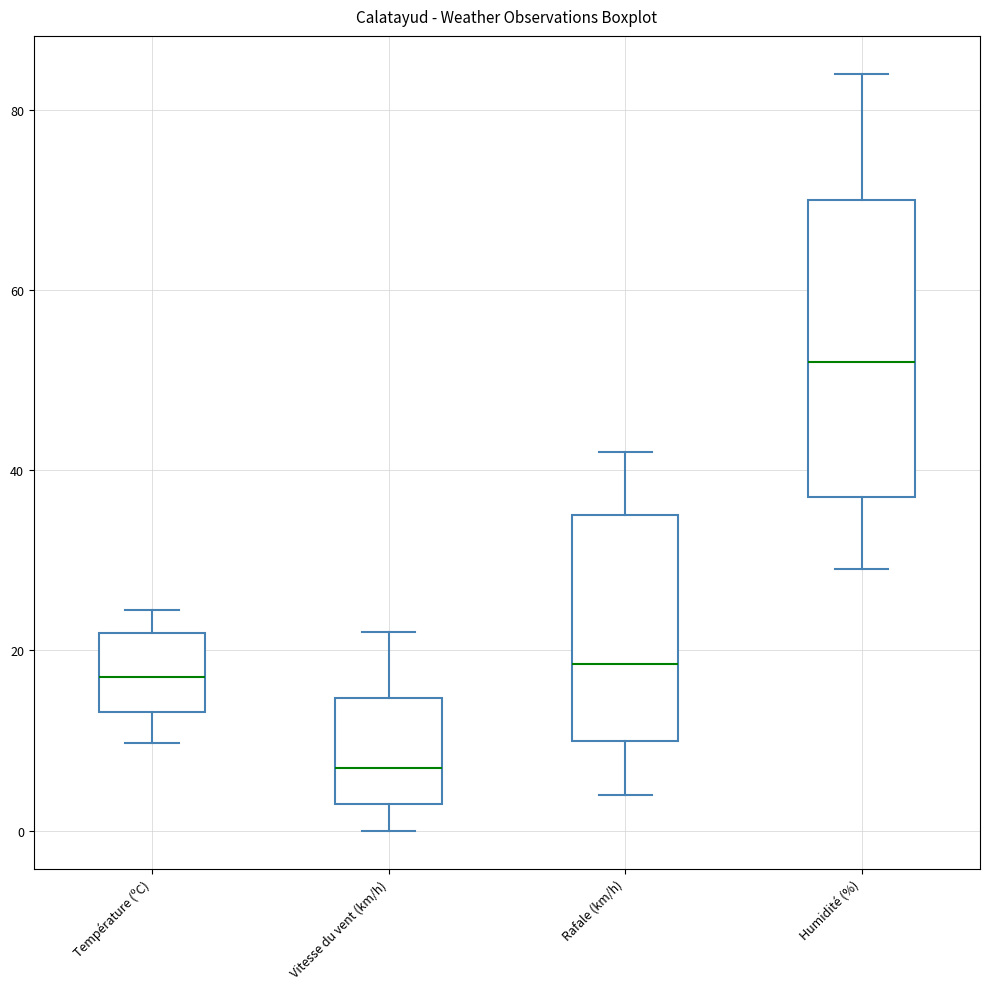

Which box is the tallest, from its lower edge to its upper edge?

Humidité (%)